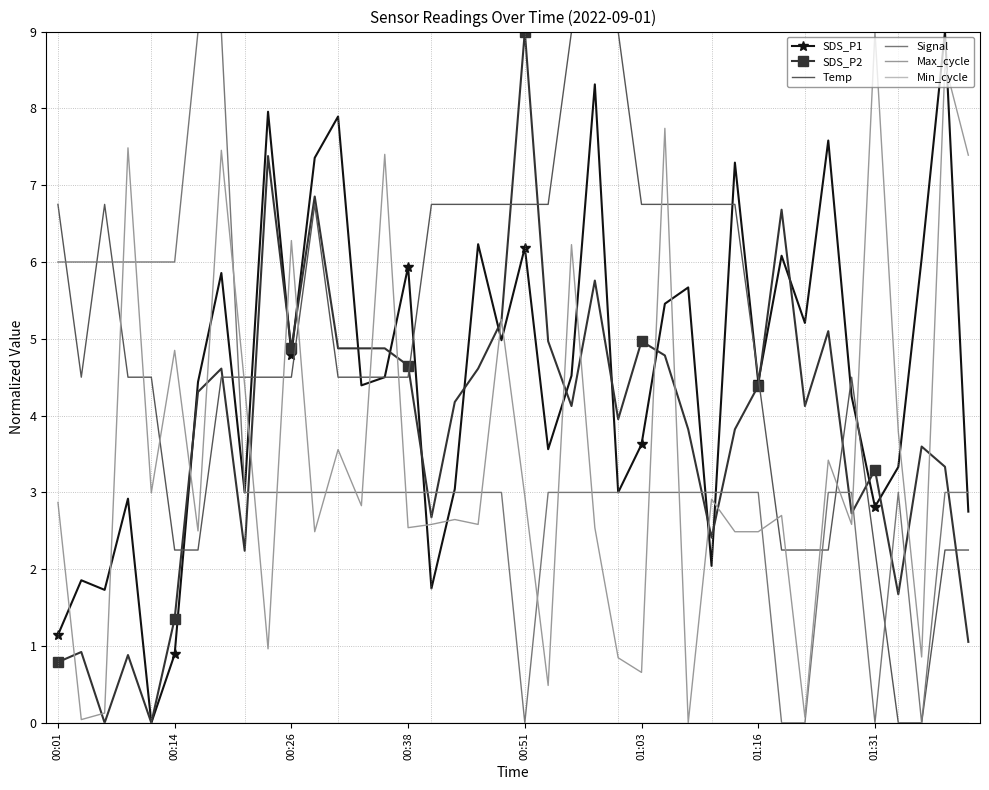

Which series has the largest total across all categories?

Temp